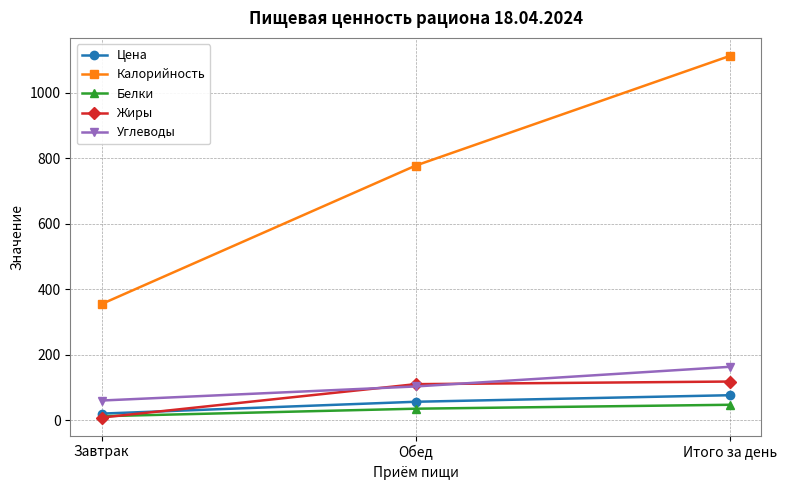

Which series has the widest spread of values?

Калорийность